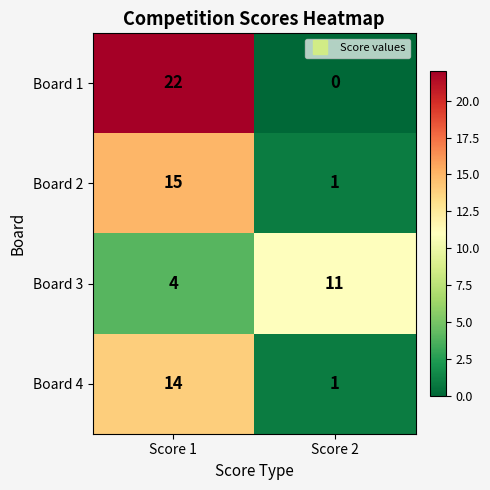

Between Score 1 and Score 2, which series saw the biggest shift?

Board 1